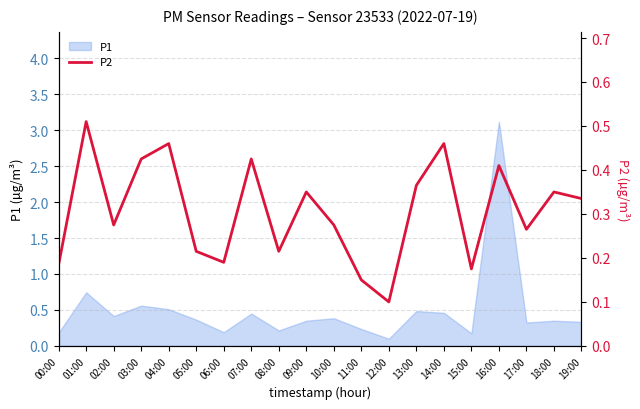

True or false: there are more than 0 points higher than both neighbors.

True